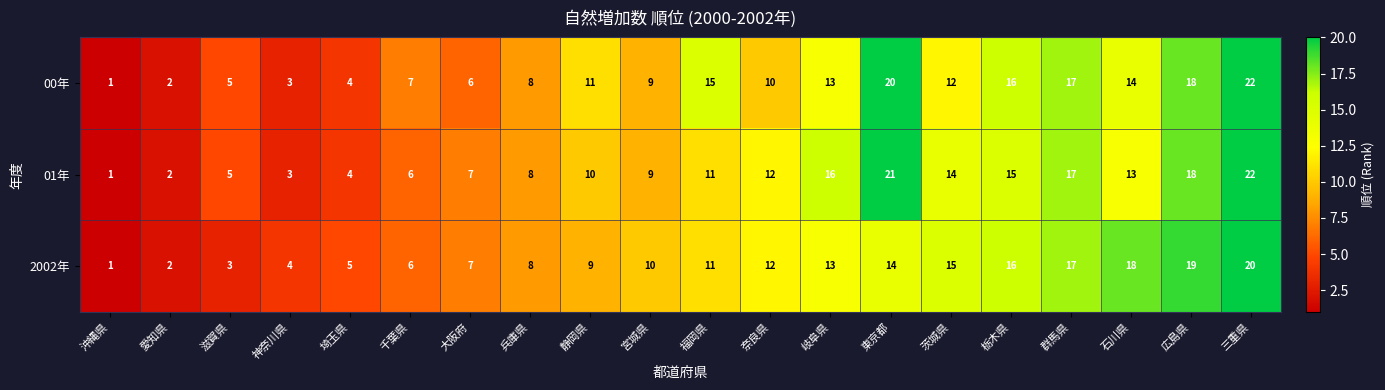

True or false: 00年 has a value of 5 at 神奈川県.

False